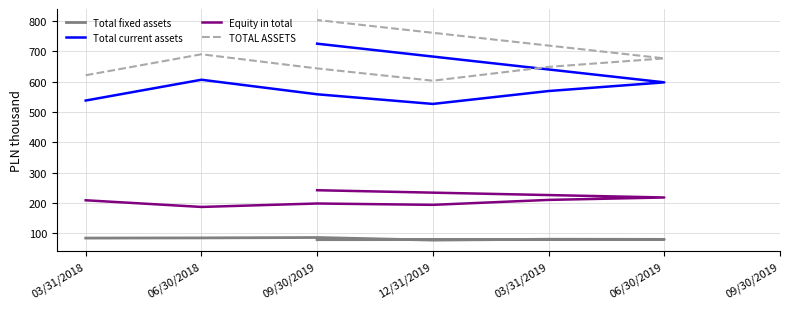

At 06/30/2018, list the series in order from largest to smallest.

TOTAL ASSETS, Total current assets, Equity in total, Total fixed assets